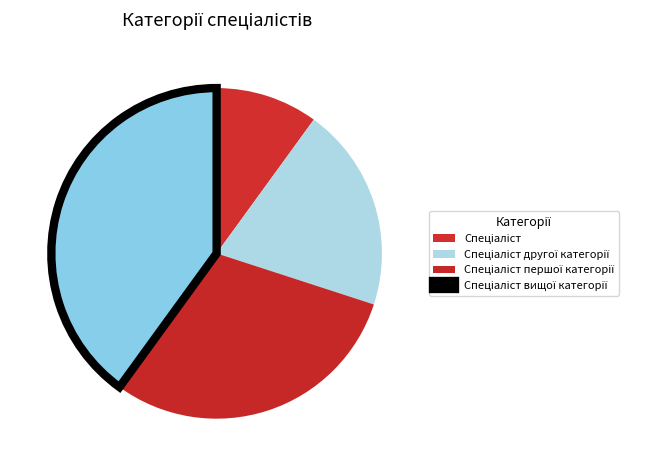

To the nearest percent, what is the average slice percentage?

25%